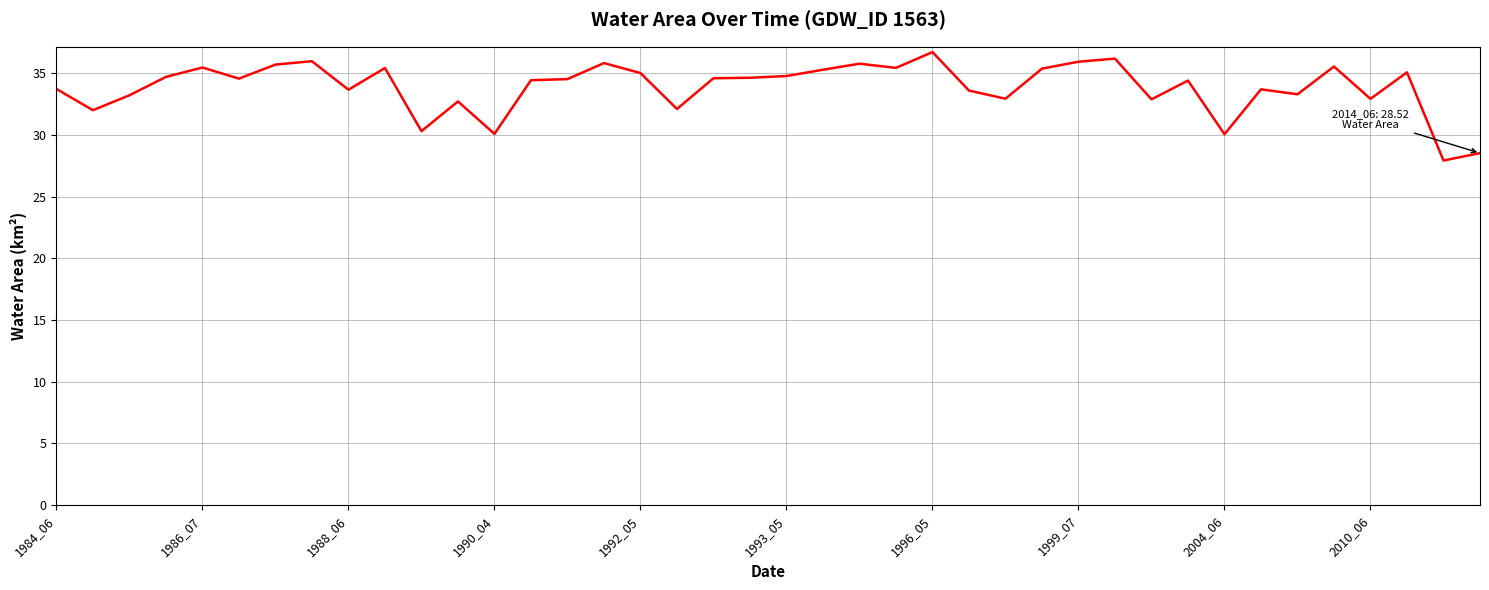

What is the difference between the maximum and minimum values?

8.8